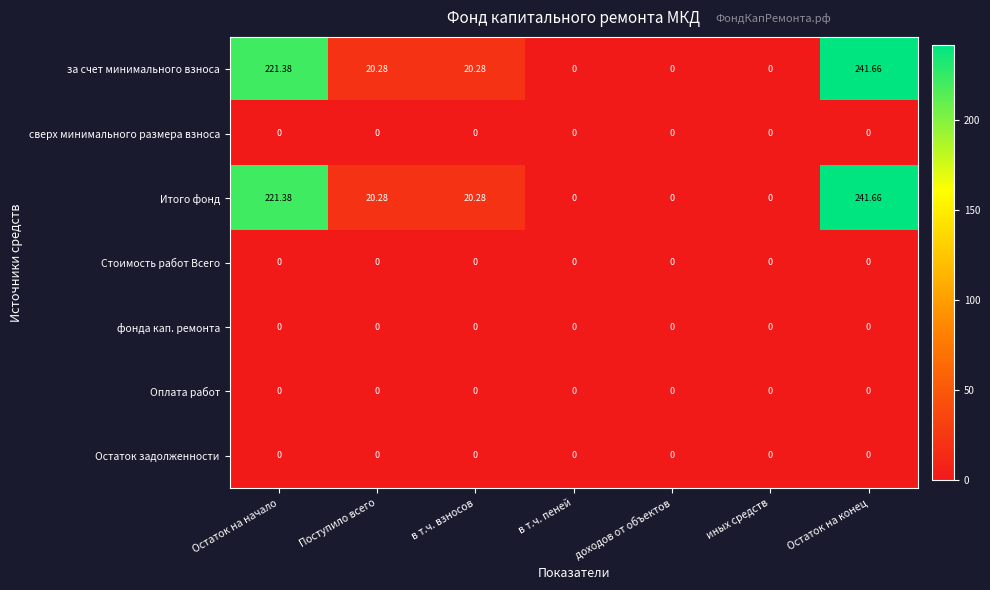

Is the value of сверх минимального размера взноса at Остаток на конец greater than the value of Итого фонд at Поступило всего?

No